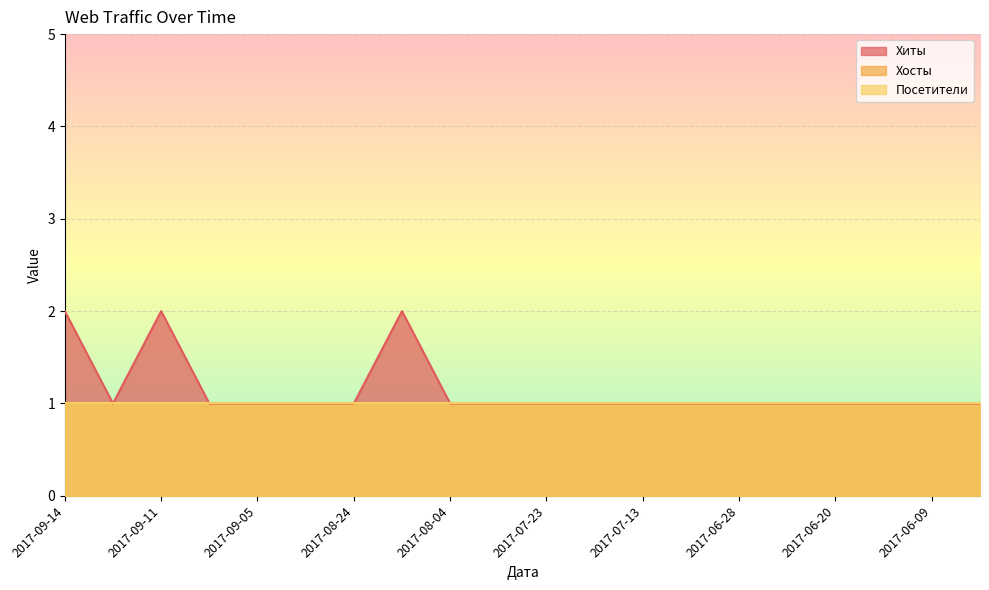

True or false: Хиты and Посетители cross at least once.

False